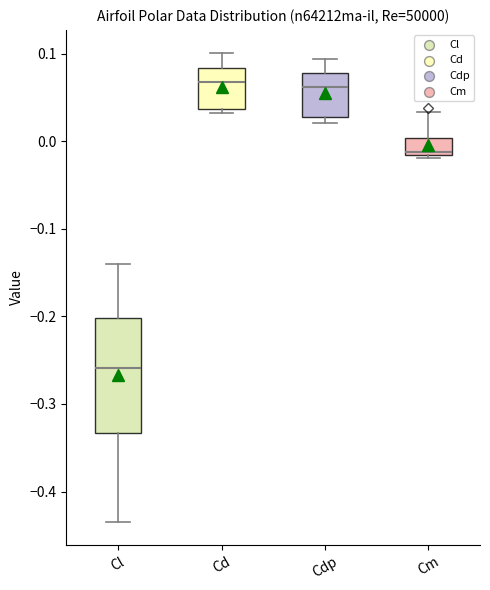

Reading left to right, transcribe this box plot: for each box, give where its median line is, the range the box spans, and where its two whiskers end, as read against the y-axis. The values are not printed on the chart, so give them approximately, as read against the axis.

Cl: median -0.26, box -0.33 to -0.20, whiskers -0.43 to -0.14
Cd: median 0.07, box 0.04 to 0.08, whiskers 0.03 to 0.10
Cdp: median 0.06, box 0.03 to 0.08, whiskers 0.02 to 0.09
Cm: median -0.01, box -0.02 to 0.00, whiskers -0.02 to 0.03